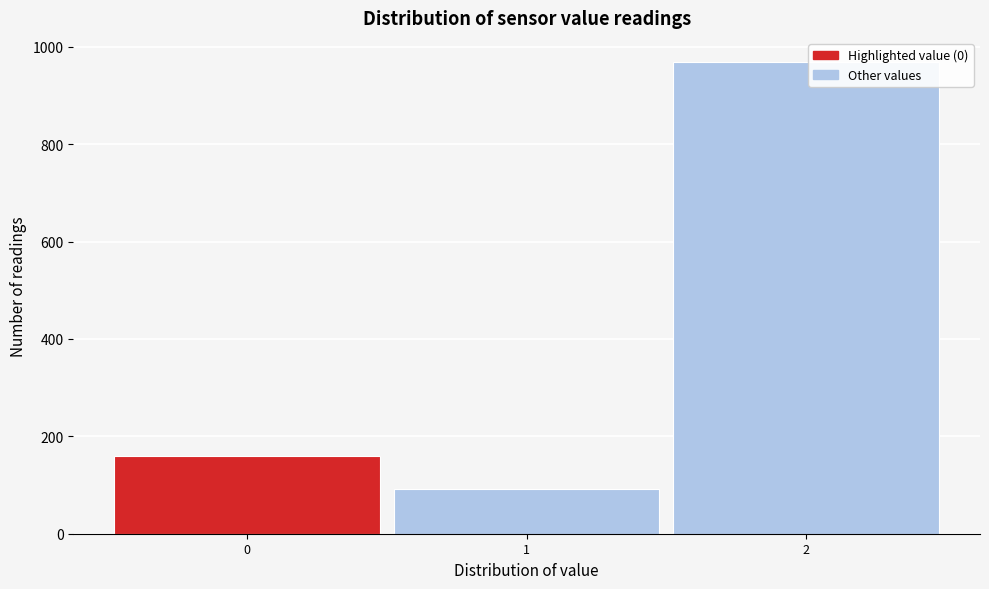

How tall is the bar that spans -0.5 to 0.5 on the x-axis? The values are not printed on the chart, so give them approximately, as read against the axis.

160